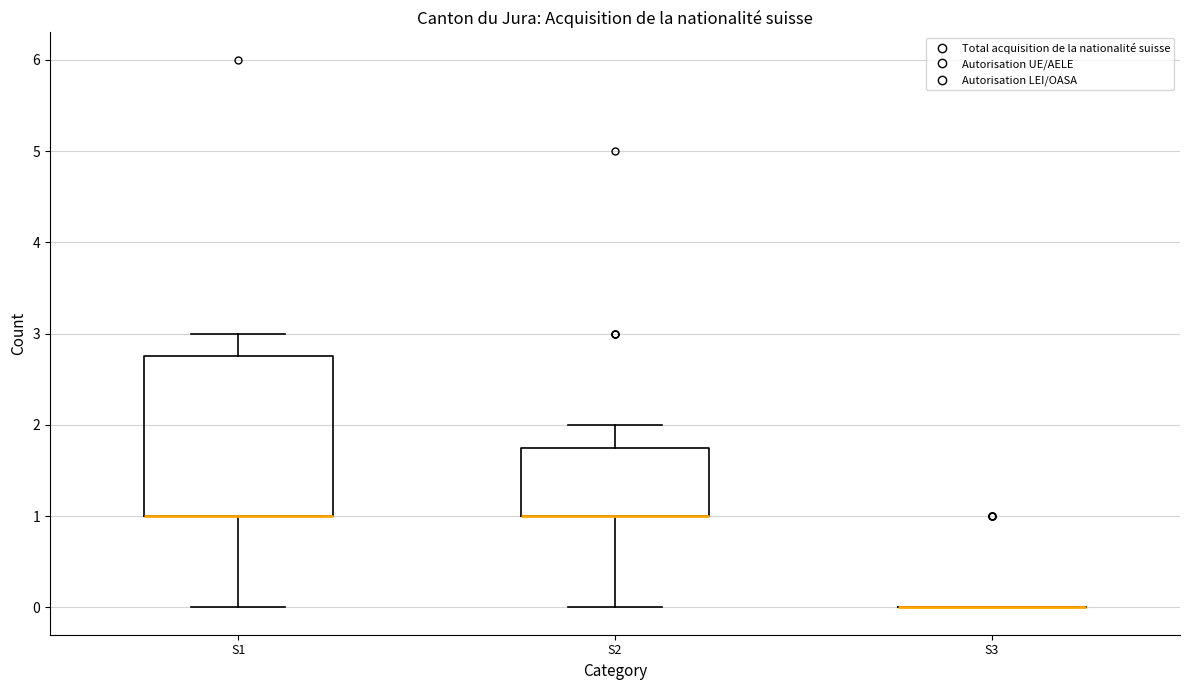

Reading left to right, read every box against the y-axis: the position of its median line, the range the box covers, and the ends of its whiskers. The values are not printed on the chart, so give them approximately, as read against the axis.

S1: median 1.0 (drawn on the box's lower edge), box 1.0 to 2.8, whiskers 0.0 to 3.0
S2: median 1.0 (drawn on the box's lower edge), box 1.0 to 1.8, whiskers 0.0 to 2.0
S3: box collapsed to a line at 0.0, whiskers 0.0 to 0.0